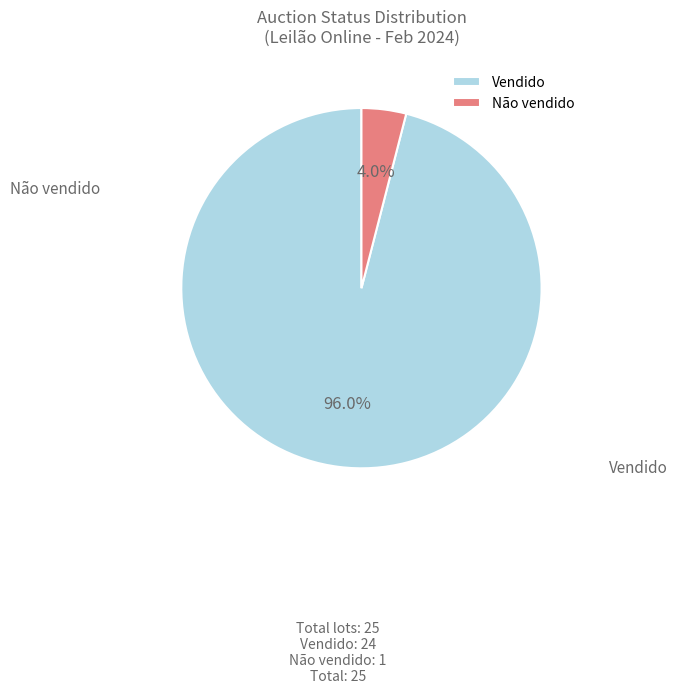

To the nearest percent, what is the average slice percentage?

50%